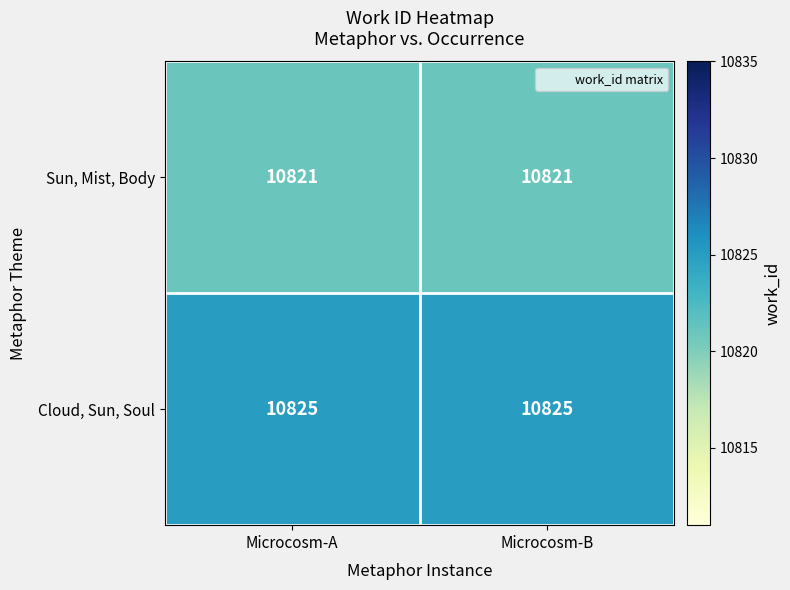

How many categories are shown in the chart?

2